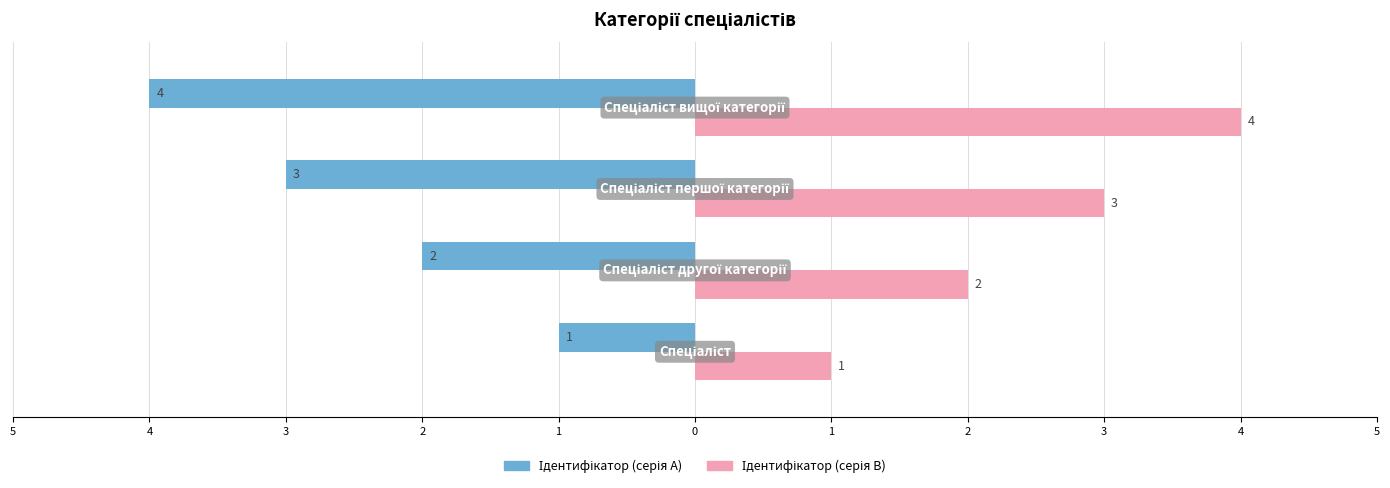

Which series has the largest range (max minus min)?

Ідентифікатор (серія A)